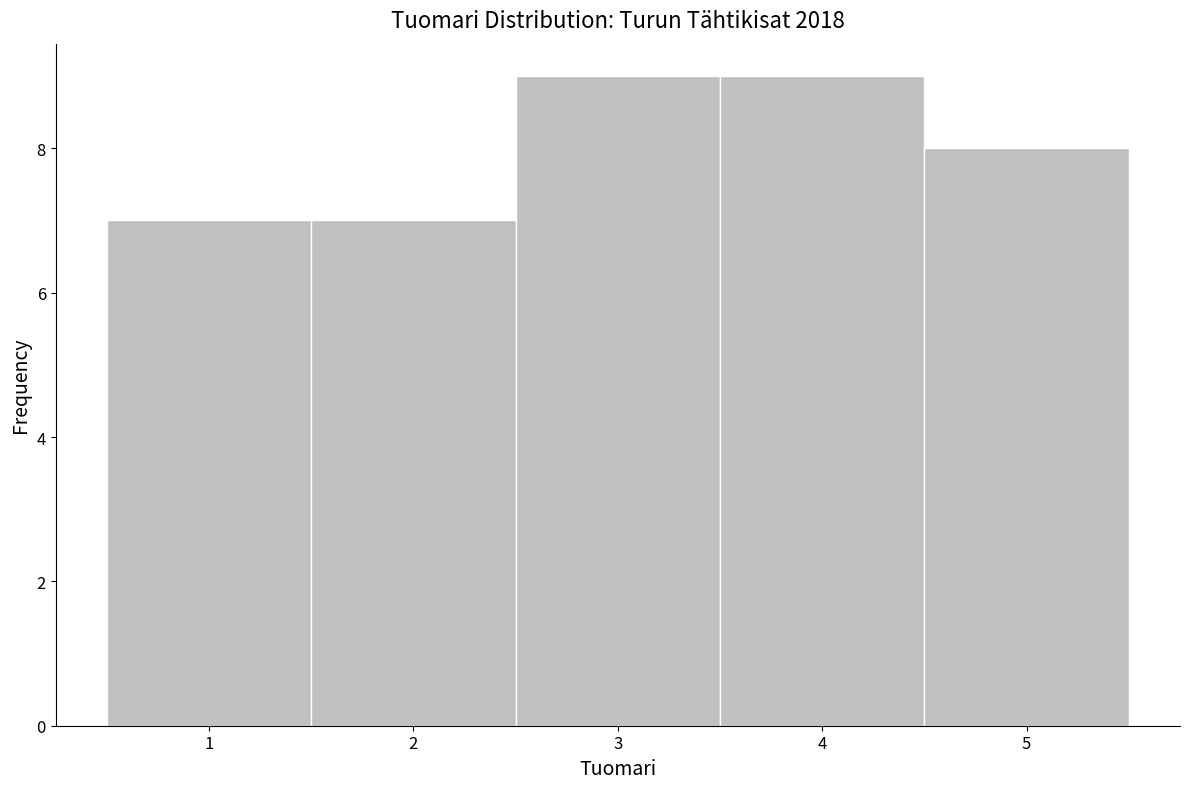

How tall is the bar that spans 3.5 to 4.5 on the x-axis? The values are not printed on the chart, so give them approximately, as read against the axis.

9